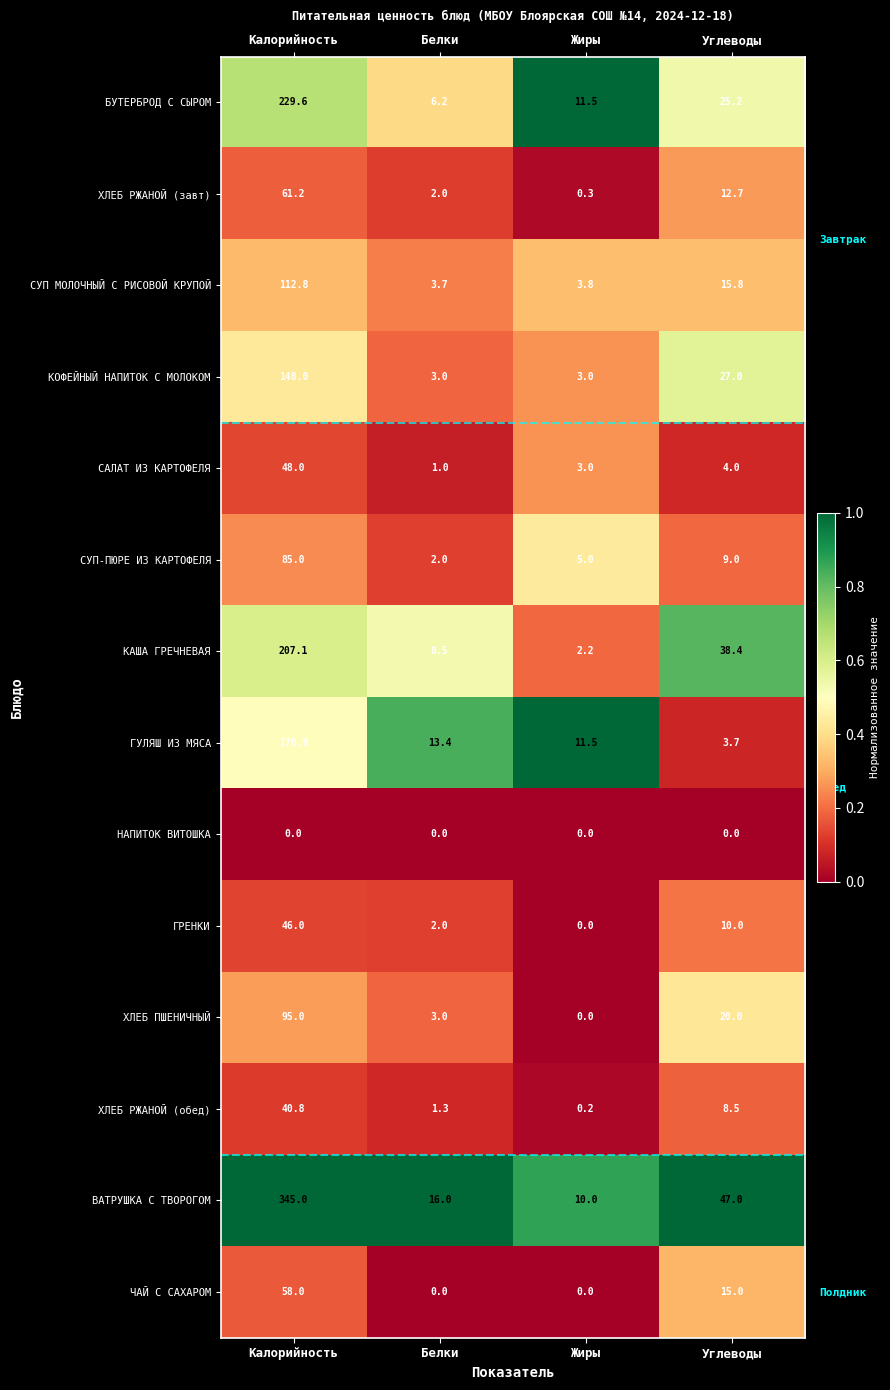

What is the difference between the second highest and second lowest values in the САЛАТ ИЗ КАРТОФЕЛЯ series?

1.0